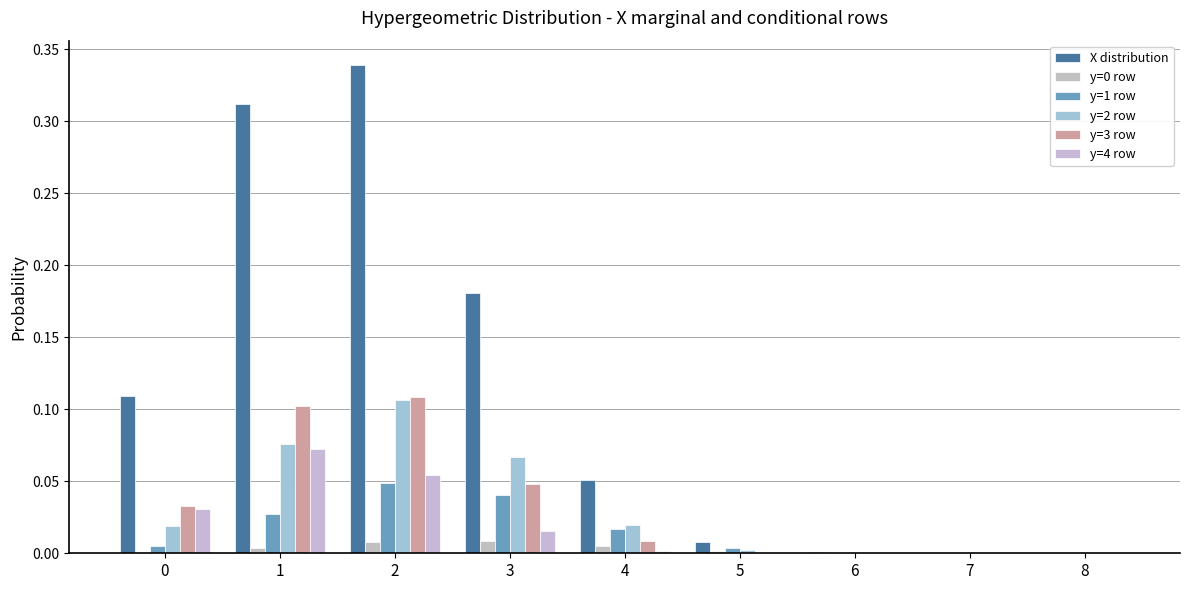

What is the spread (max minus min) of values at 1?

0.3